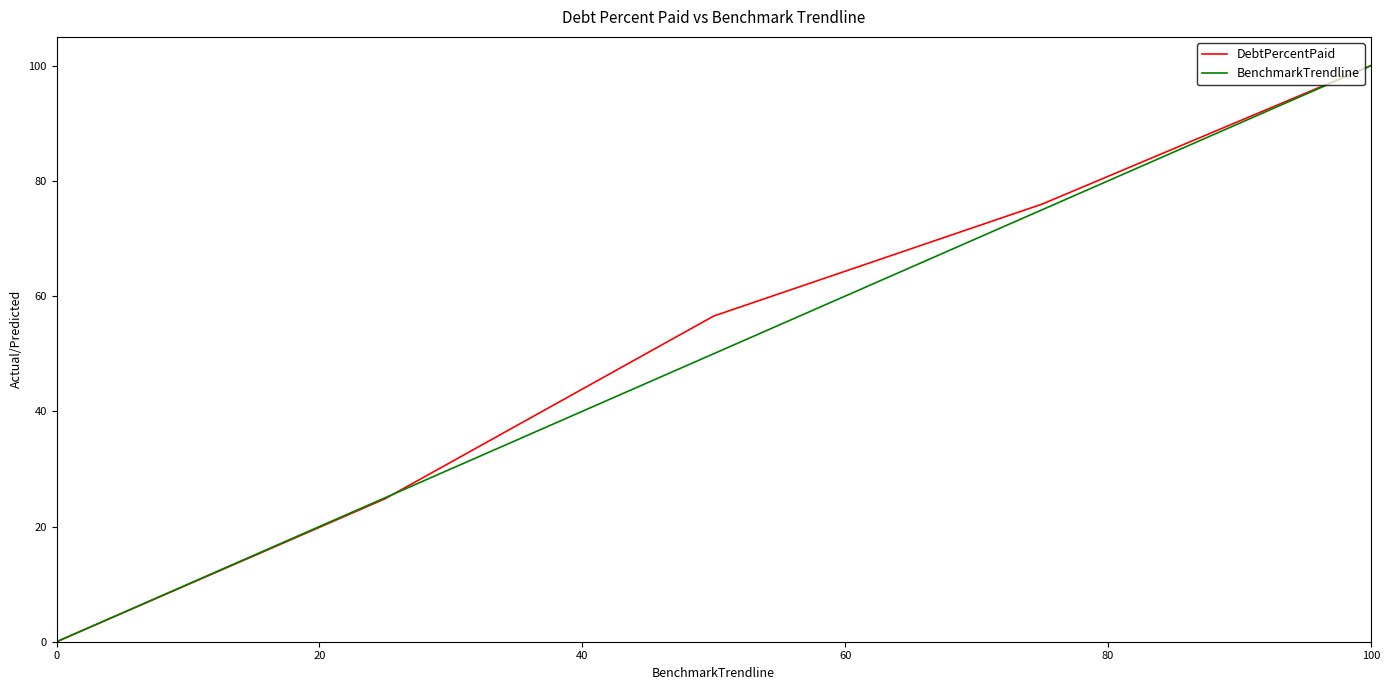

What is the maximum value shown in the chart?

100.0